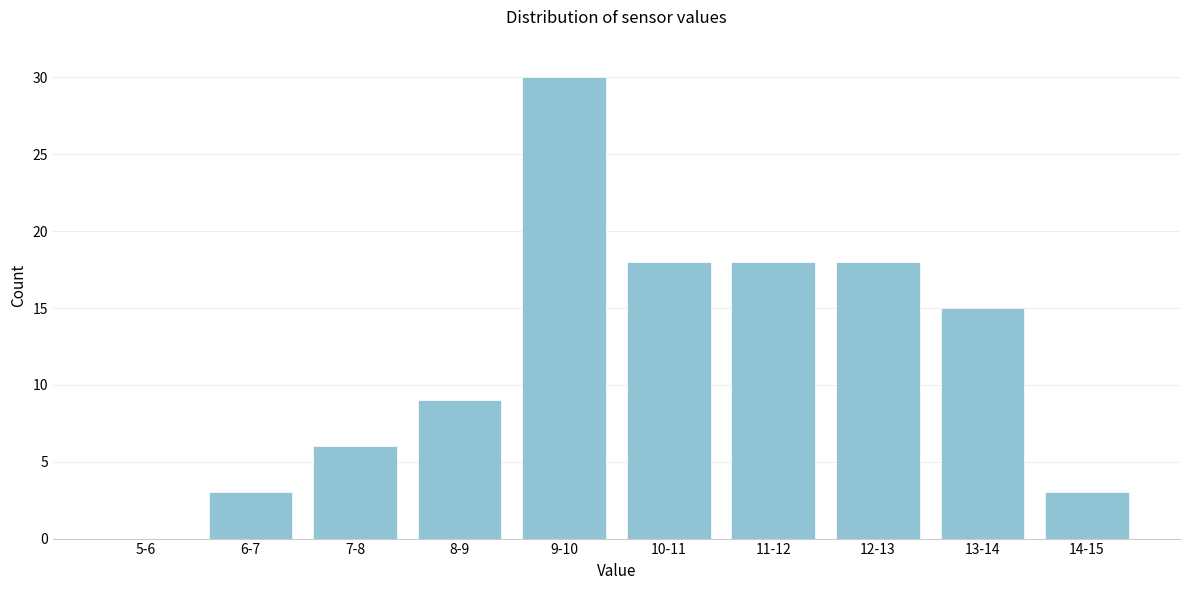

Reading left to right, transcribe all the data shown in this chart.

5-6=0	6-7=3	7-8=6	8-9=9	9-10=30	10-11=18	11-12=18	12-13=18	13-14=15	14-15=3